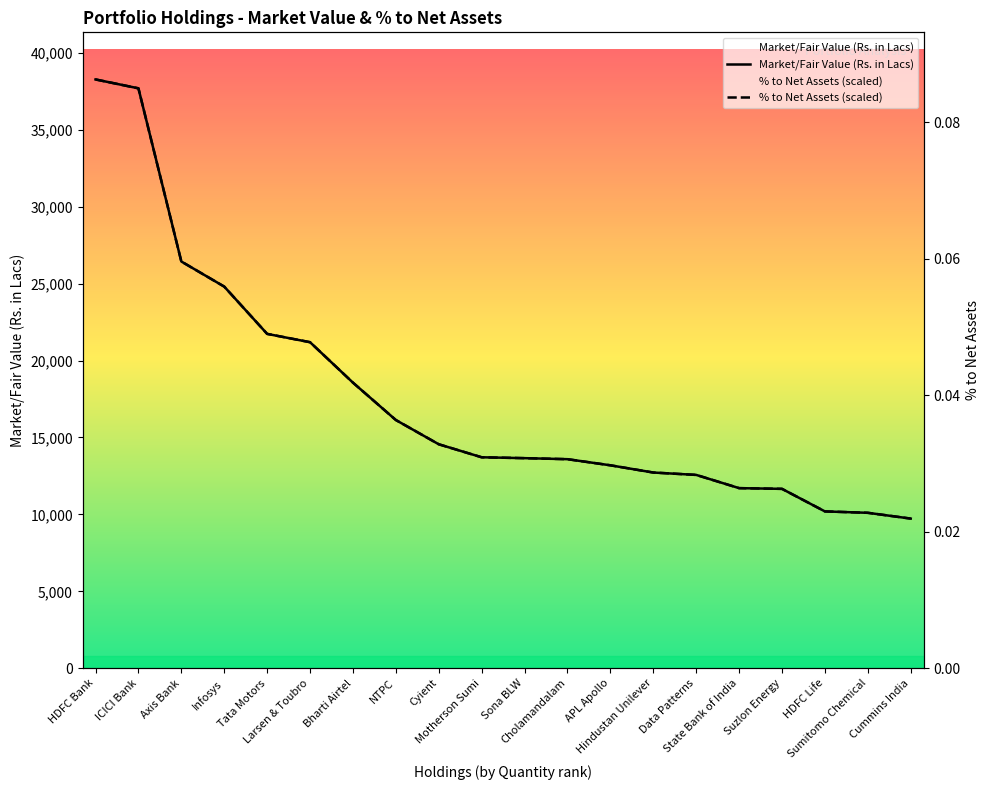

True or false: % to Net Assets (scaled) has more than 0 interior local peaks.

False